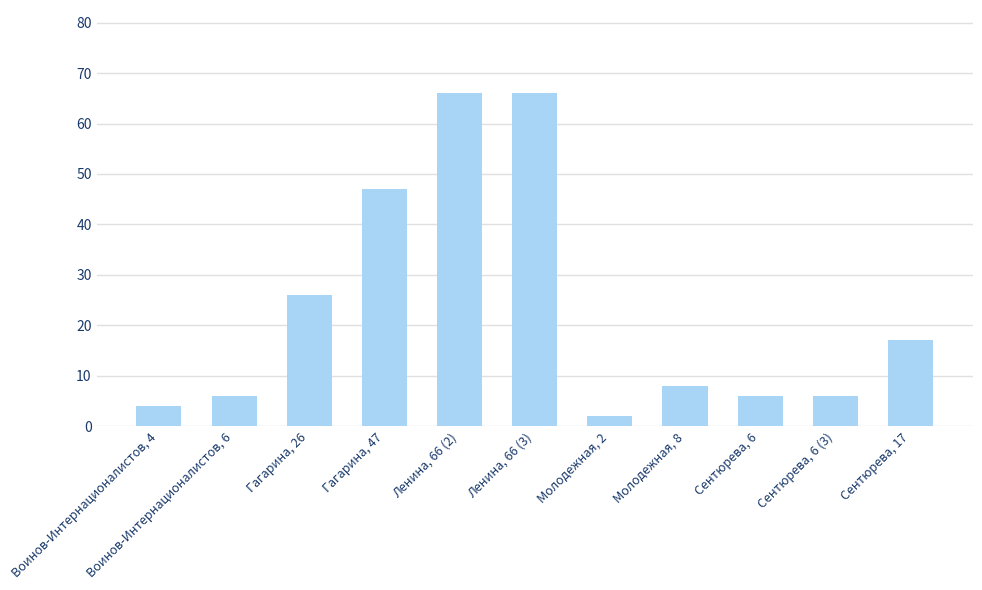

What position from the right is Гагарина, 26?

9